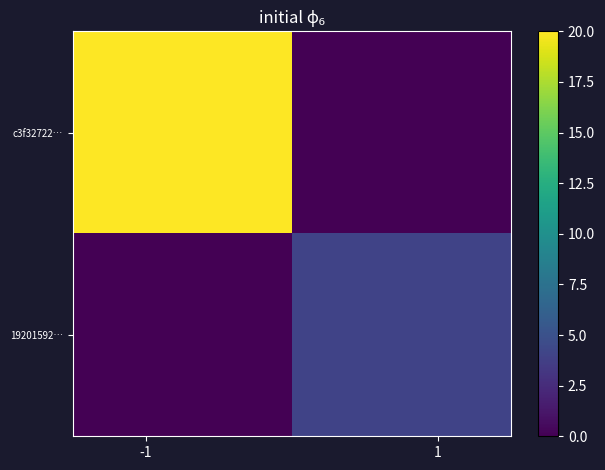

Rank the series by their average value, from lowest to highest.

19201592…, c3f32722…